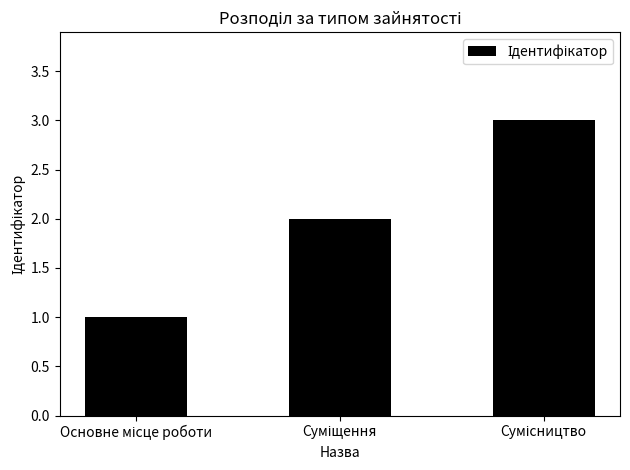

What is the maximum value shown in the chart?

3